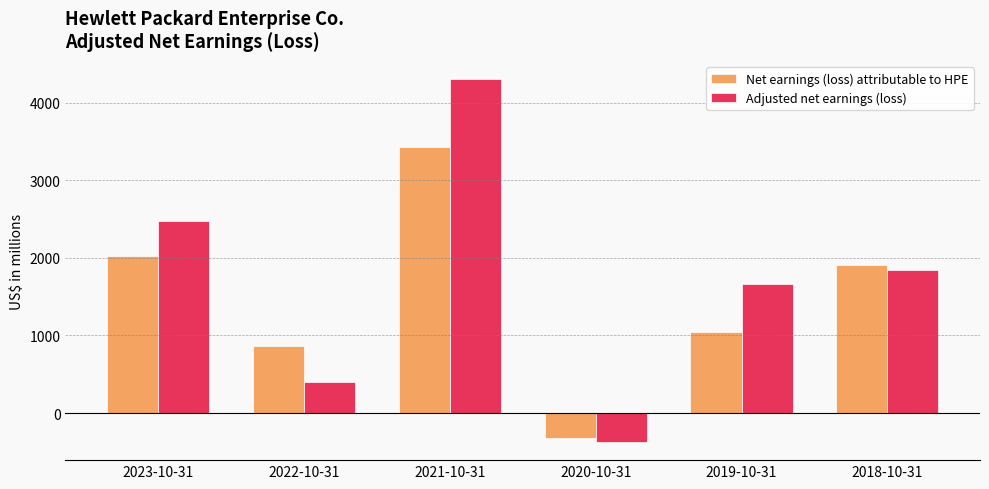

At which label is Net earnings (loss) attributable to HPE closest to 1552?

2018-10-31